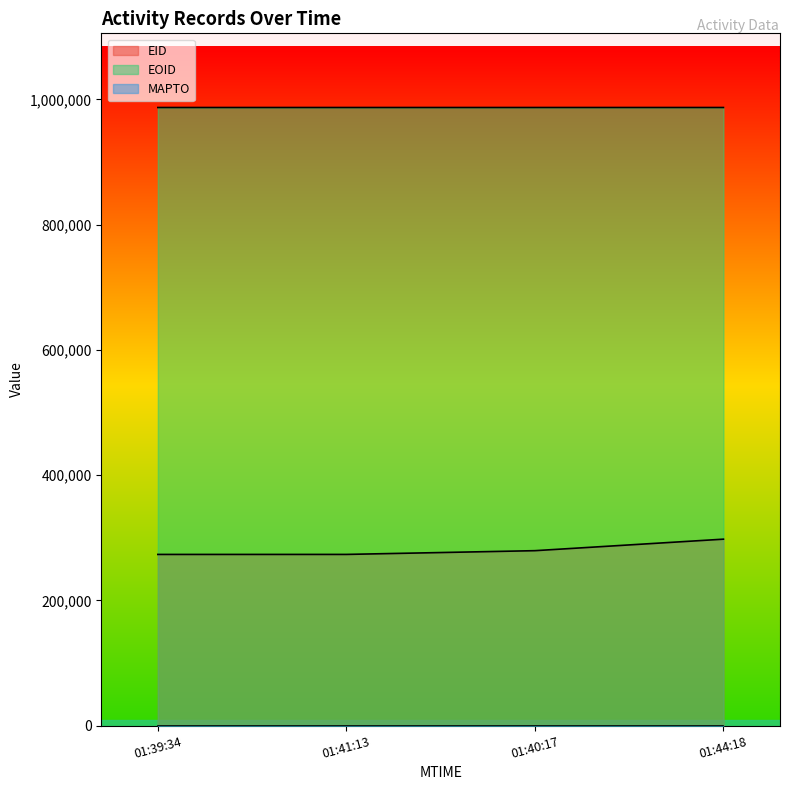

Which series has the largest total across all categories?

EOID